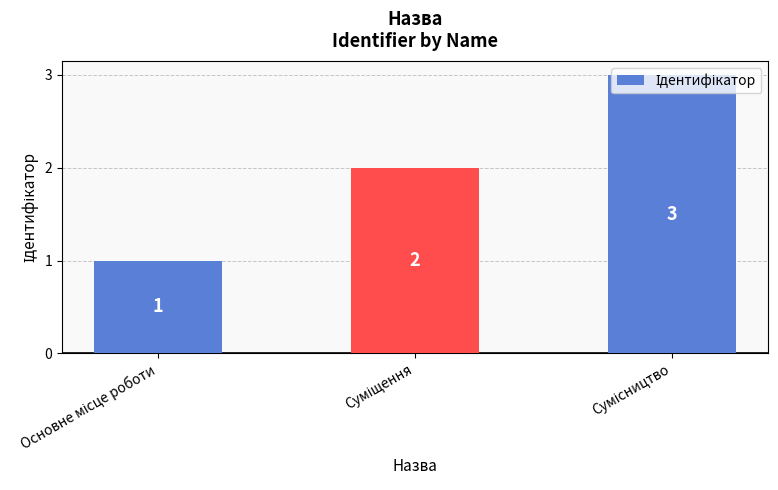

What is the value of the 1st bar from the left?

1